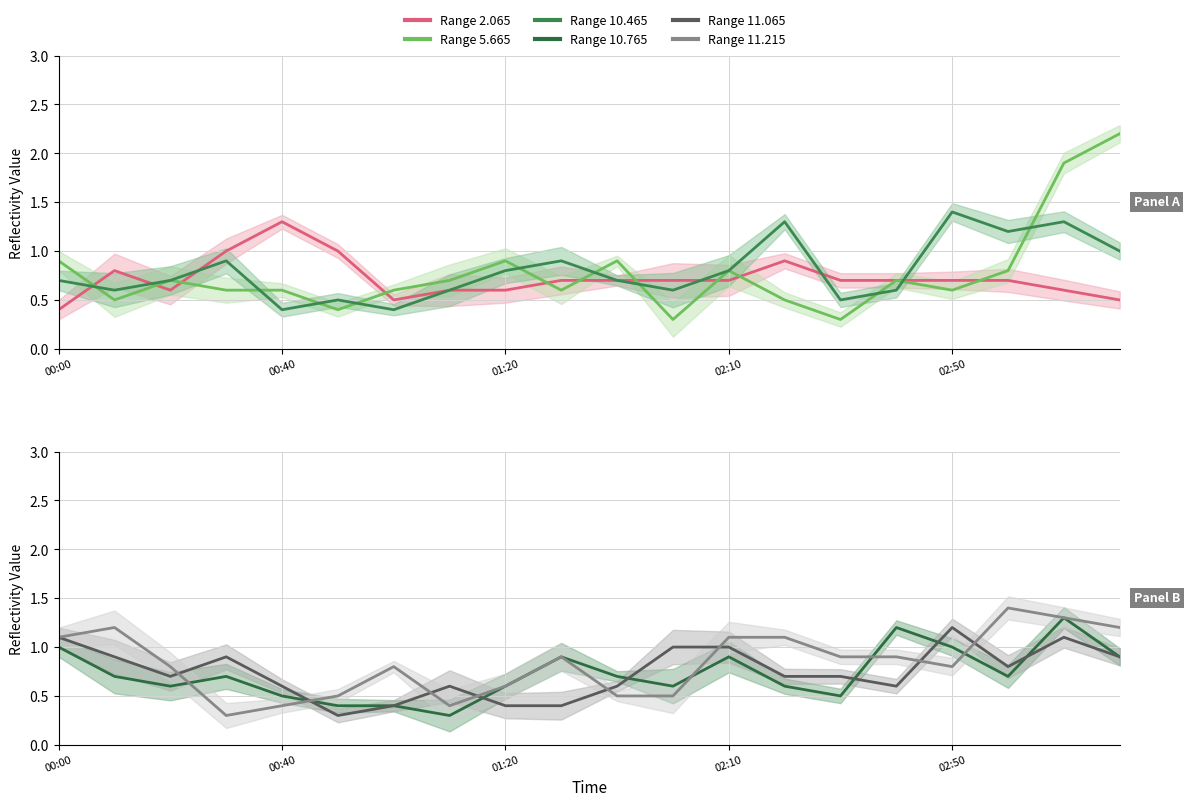

How many series are shown in this chart?

6